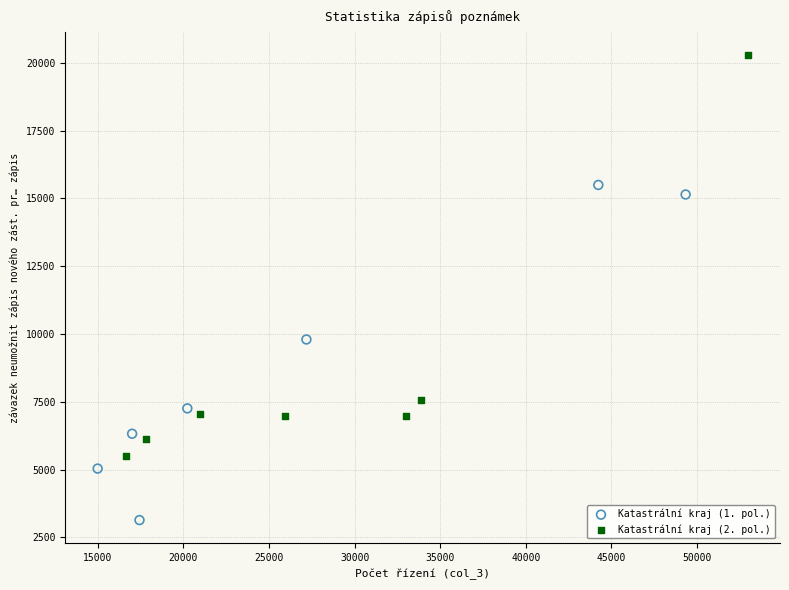

Which series has the largest Y range (max minus min)?

Katastrální kraj (2. pol.)